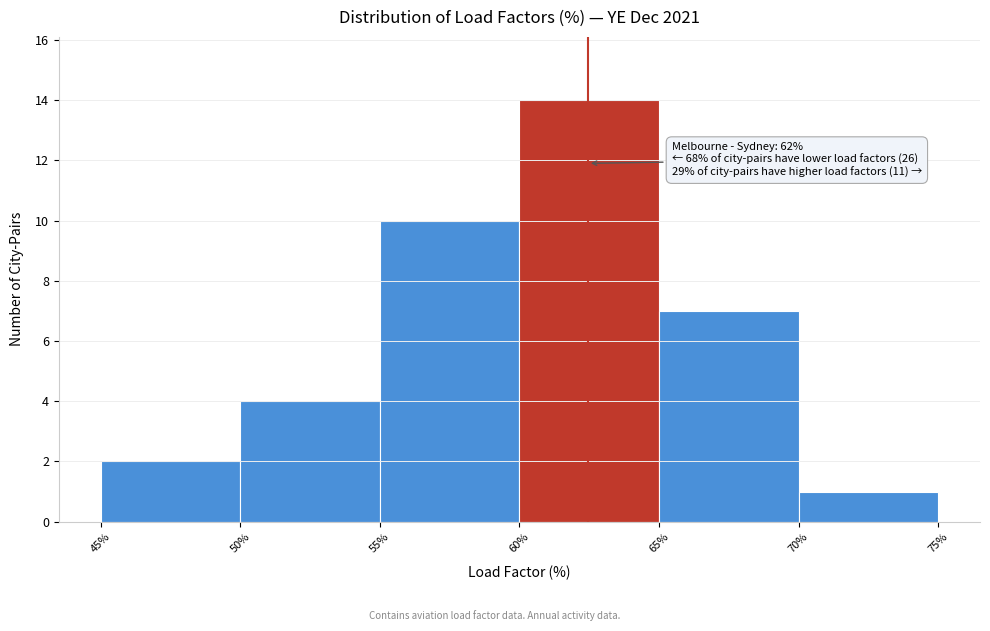

Which range on the x-axis has the tallest bar?

60% to 65%